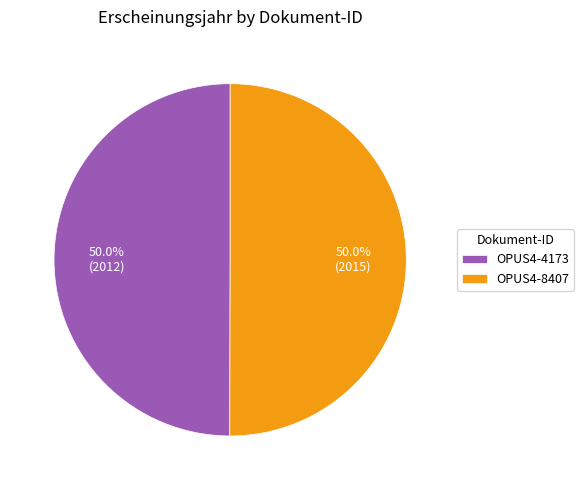

Approximately how many times larger is the value at OPUS4-4173 compared to OPUS4-8407?

1.0